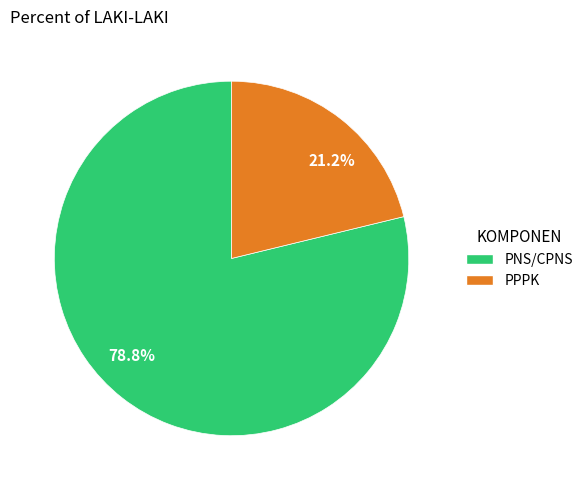

Which has a higher value, 21.2% or 78.8%?

78.8%